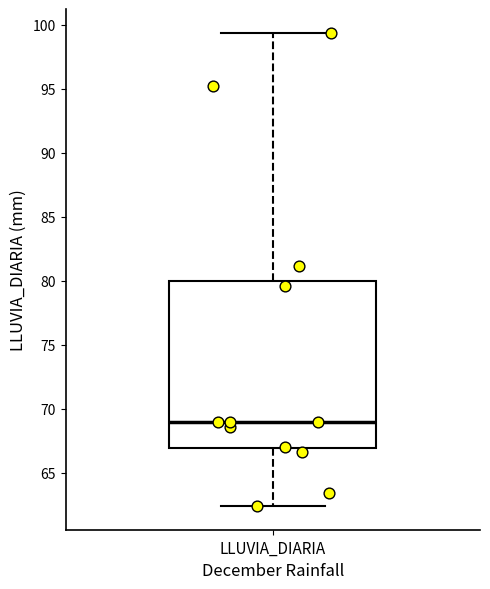

Where is the lower edge of the box for LLUVIA_DIARIA on the y-axis? The values are not printed on the chart, so give them approximately, as read against the axis.

67.0